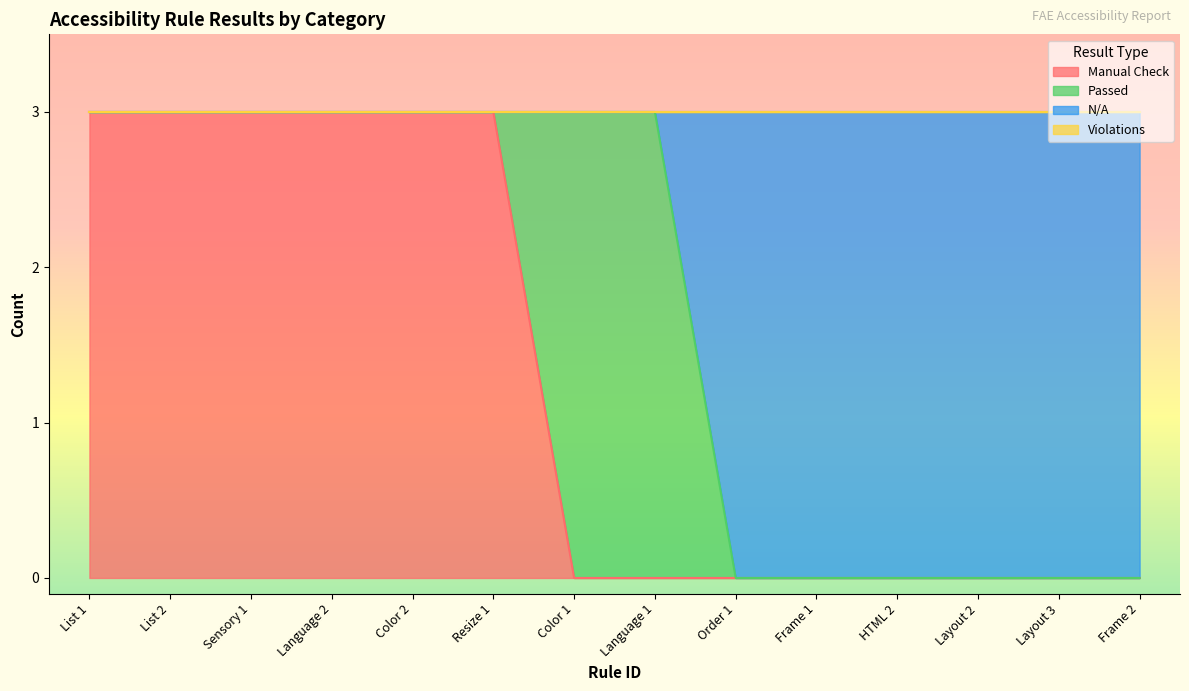

Count the Manual Check values in the range 0 to 3.

14